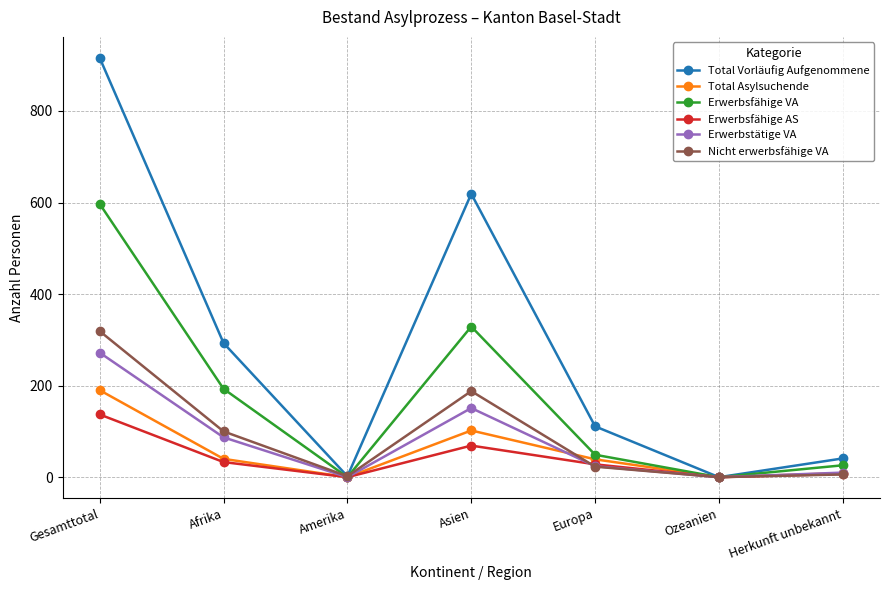

Which series has the largest total across all categories?

Total Vorläufig Aufgenommene